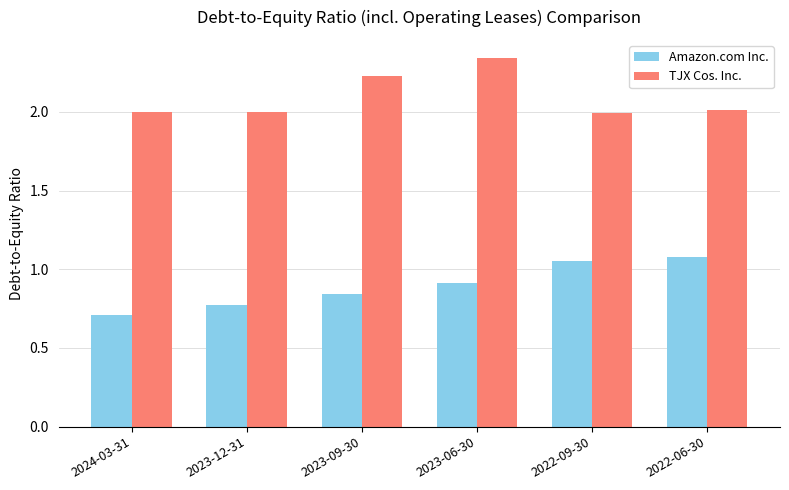

How many bars are there in each group?

2